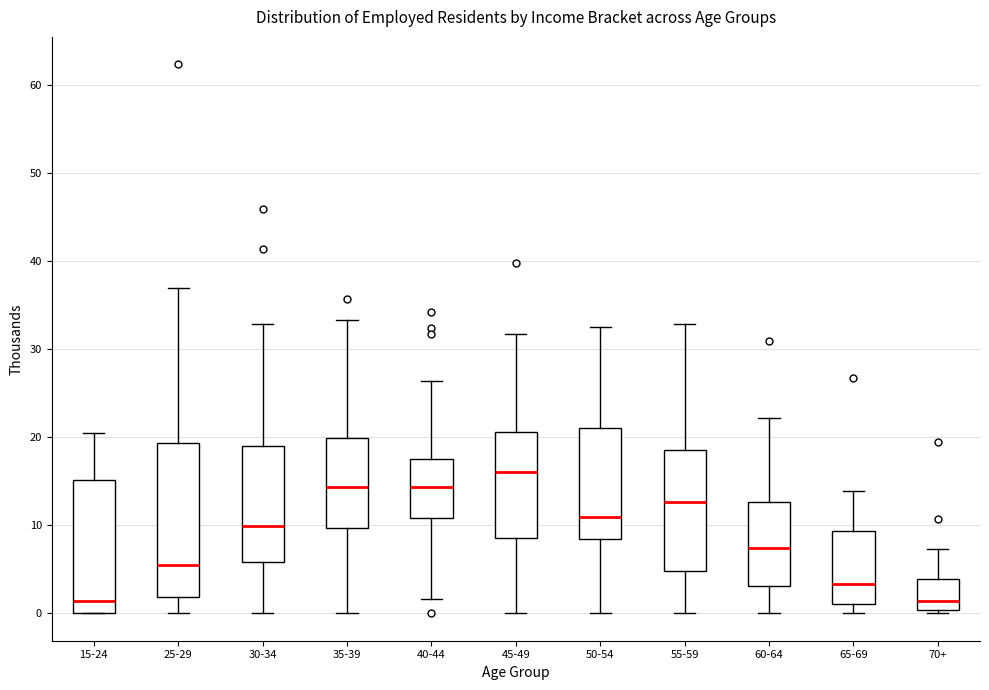

Comparing the boxes themselves (not the whiskers), which one is the tallest?

25-29